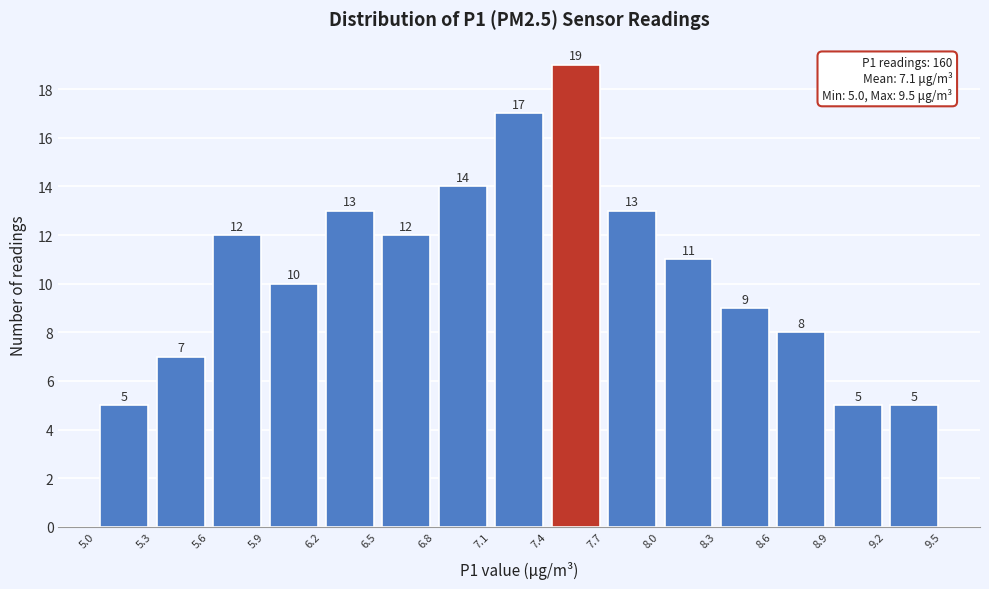

How tall is the bar that spans 8.9 to 9.2 on the x-axis?

5